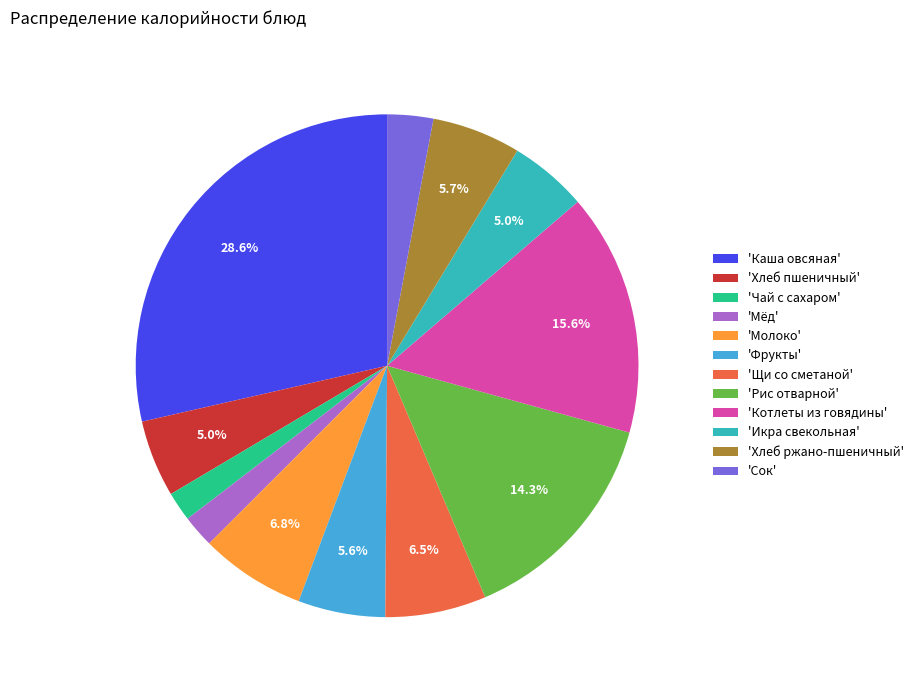

Between 'Котлеты из говядины' and 'Икра свекольная', which is larger?

'Котлеты из говядины'